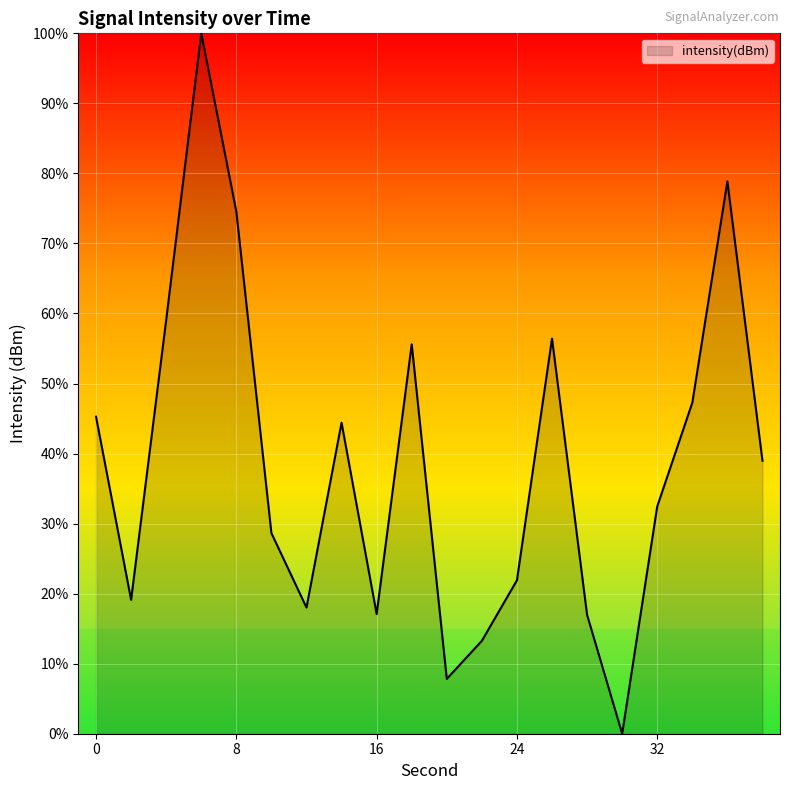

What is the difference between the maximum and minimum values?

100.0